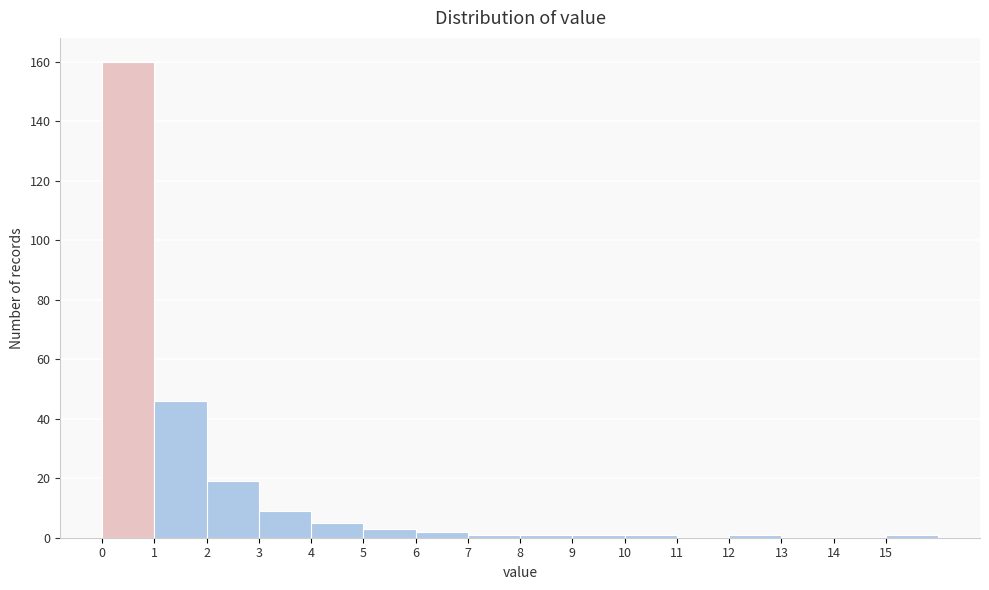

Reading left to right, list every bar in this chart as the range it spans on the x-axis followed by its height. The values are not printed on the chart, so give them approximately, as read against the axis.

0 to 1: 160
1 to 2: 46
2 to 3: 20
3 to 4: 10
4 to 5: 6
5 to 6: 4
6 to 7: 2
7 to 8: under 2
8 to 9: under 2
9 to 10: under 2
10 to 11: under 2
11 to 12: 0
12 to 13: under 2
13 to 14: 0
14 to 15: 0
15 to 16: under 2